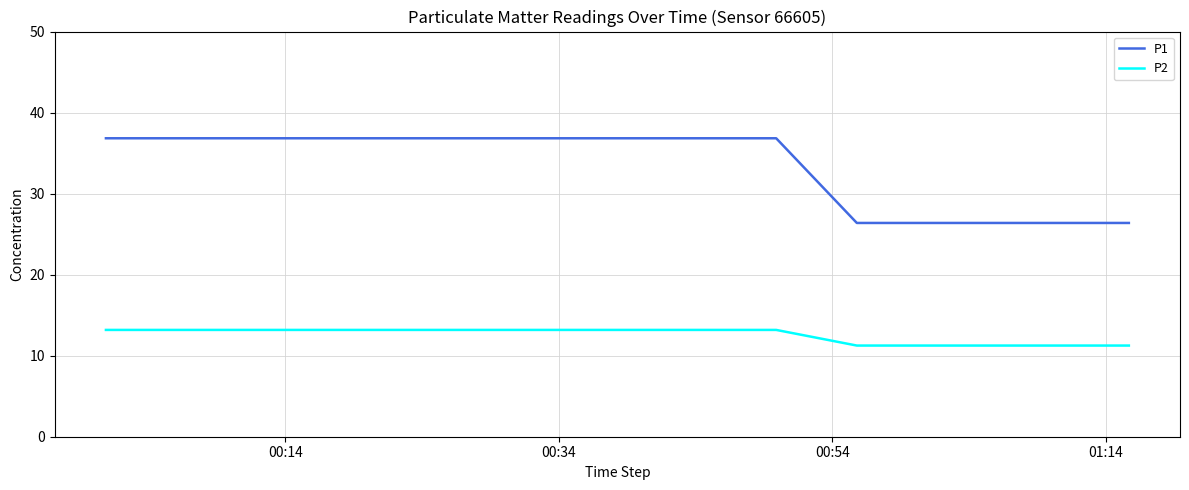

Rank the series by their maximum value, from lowest to highest.

P2, P1